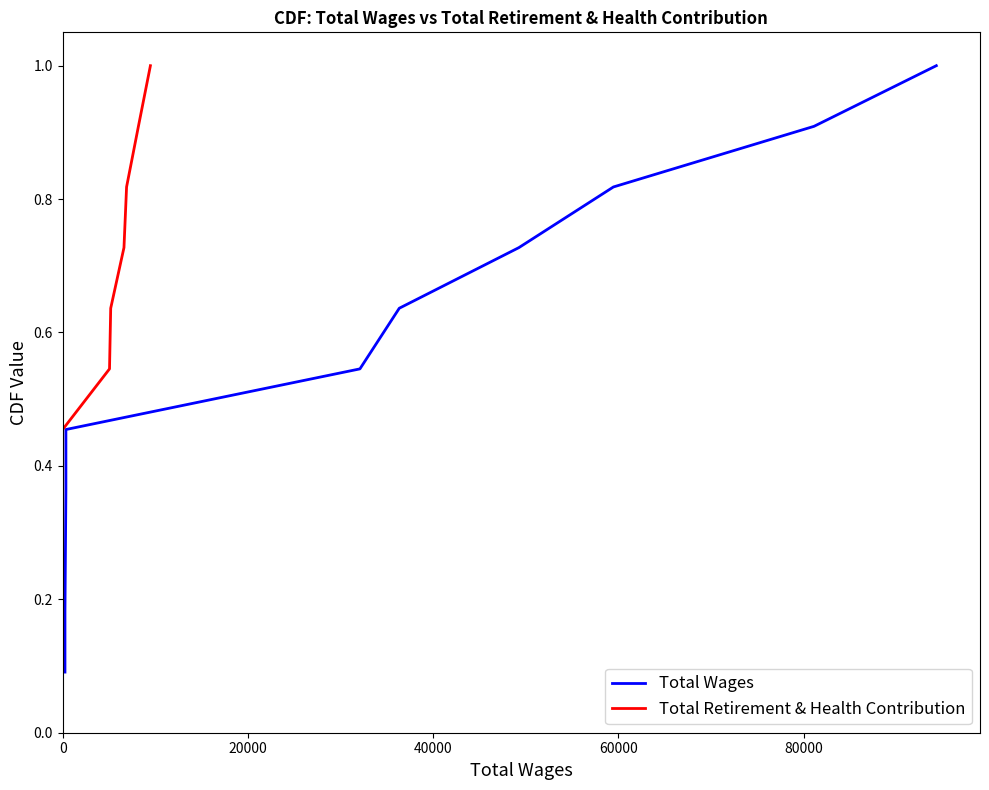

What is the average value of the Total Retirement & Health Contribution series?

0.5